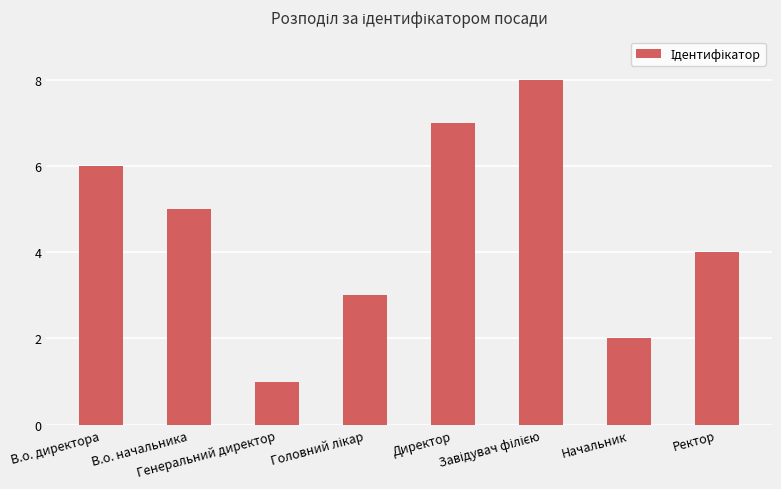

What is the sum of all values?

36